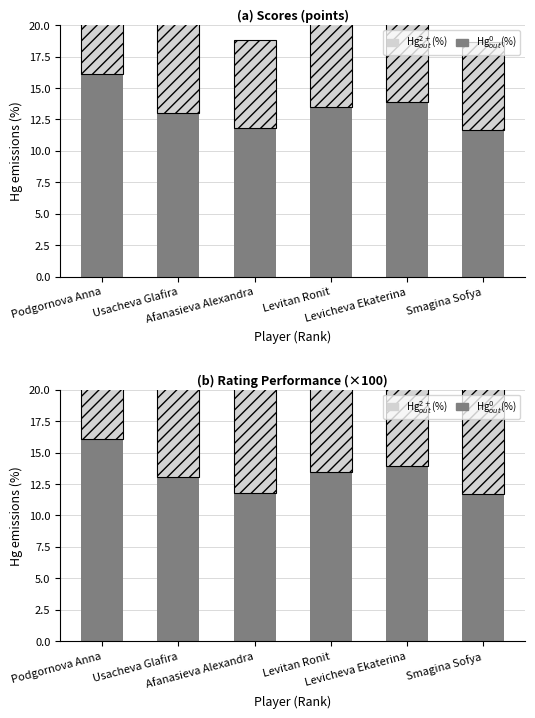

Which label corresponds to the smallest value in the chart?

Smagina Sofya